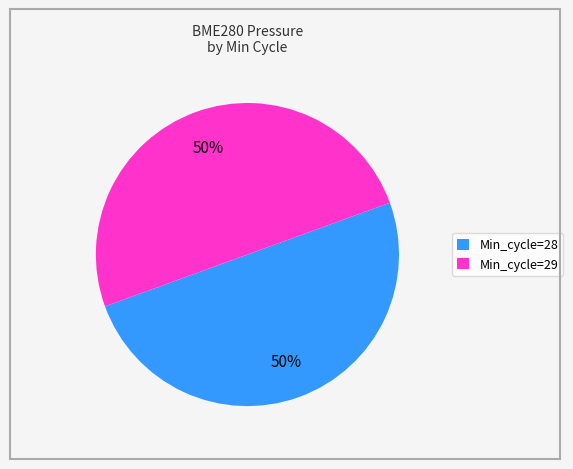

What is the ratio of the value at Min_cycle=28 to the value at Min_cycle=29?

1.0